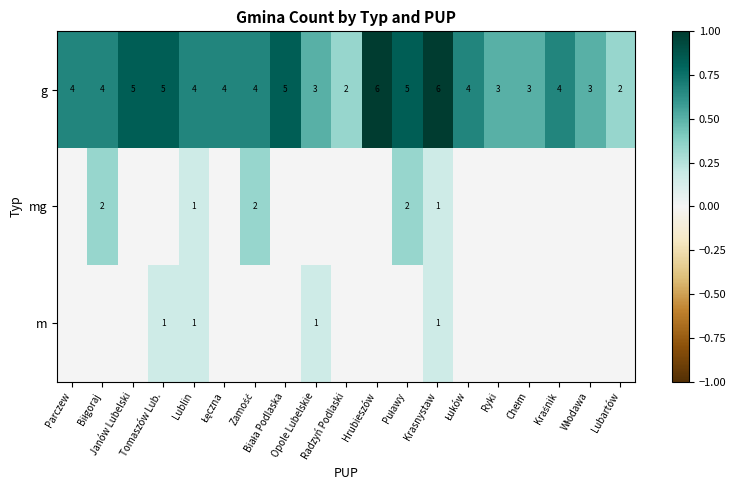

What is the average value of the g series?

4